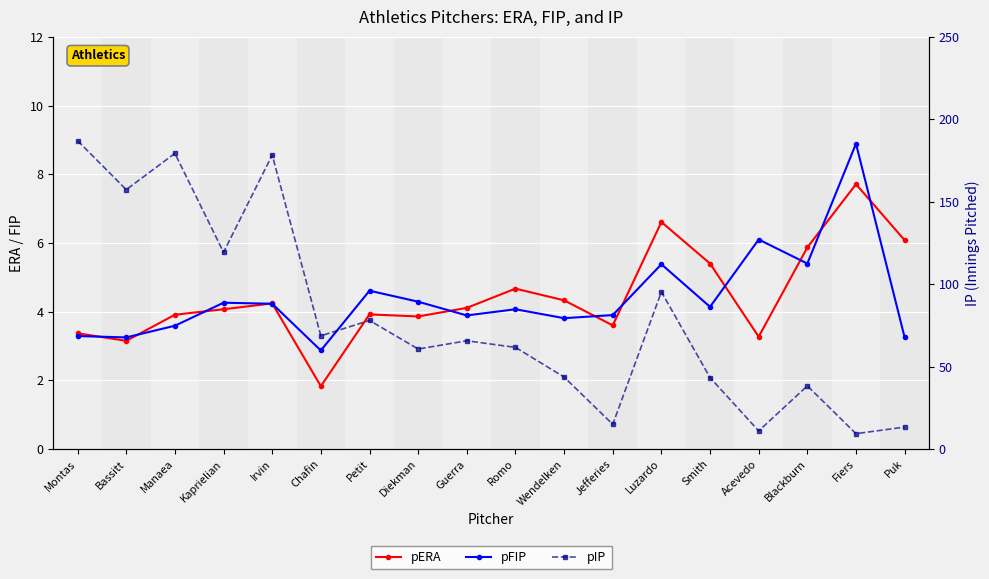

At which label does pERA reach its peak?

Fiers